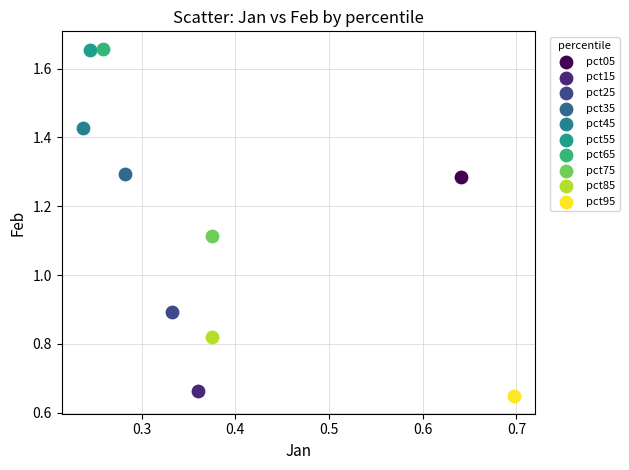

What are all the series names shown in the legend?

pct05, pct15, pct25, pct35, pct45, pct55, pct65, pct75, pct85, pct95